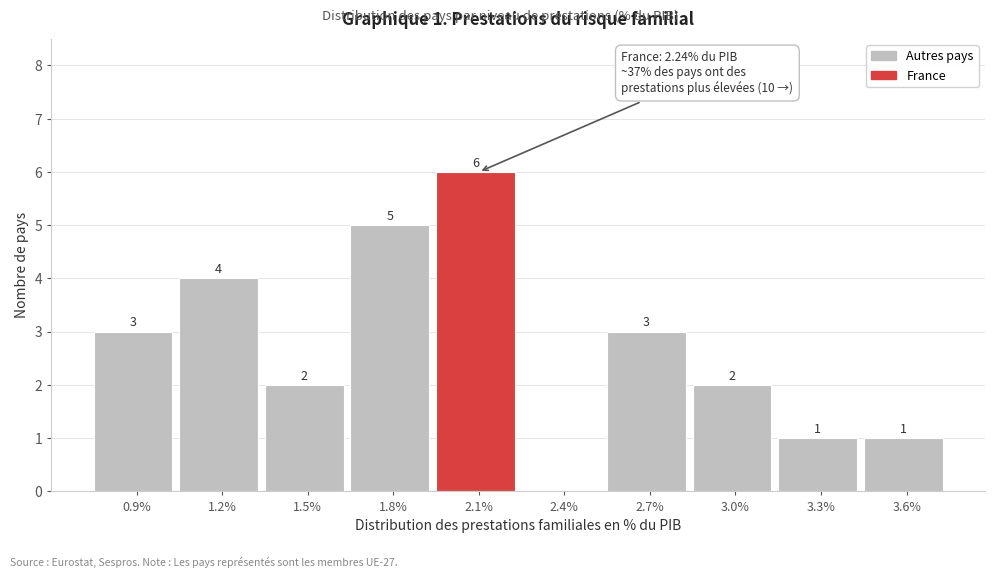

Reading left to right, what are all the values shown in this chart?

0.9%=3	1.2%=4	1.5%=2	1.8%=5	2.1%=6	2.4%=0	2.7%=3	3.0%=2	3.3%=1	3.6%=1